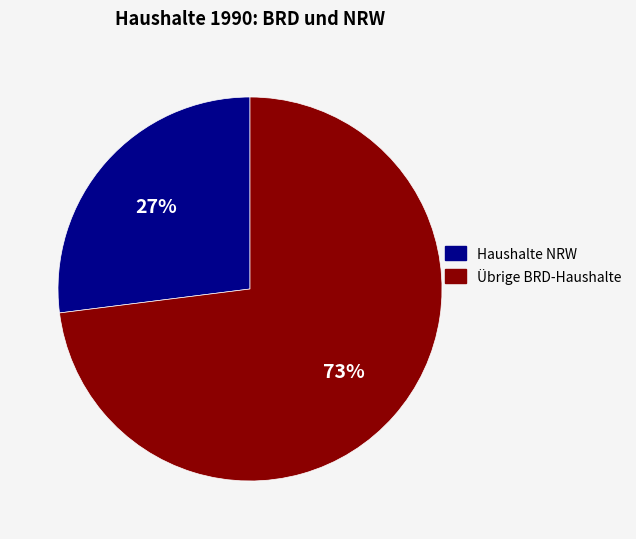

To the nearest percent, what is the difference between the largest and smallest slice percentages?

46%